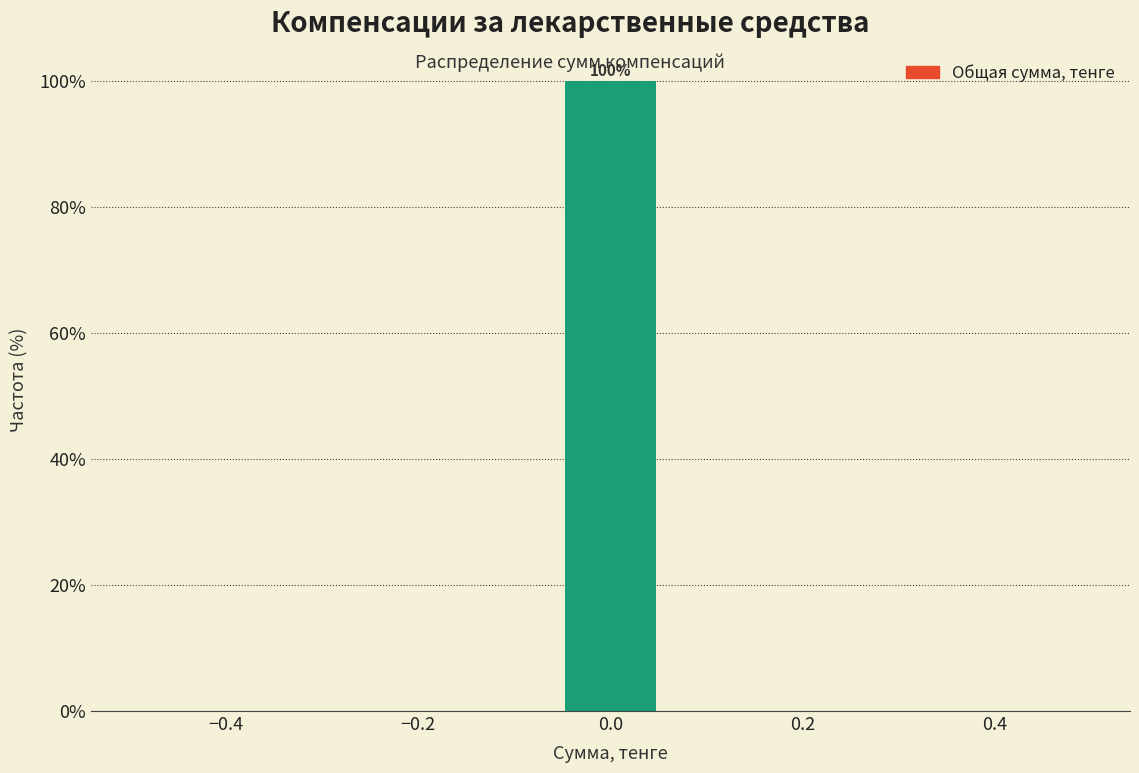

Over which range of the x-axis is the bar tallest?

-0.06 to 0.06